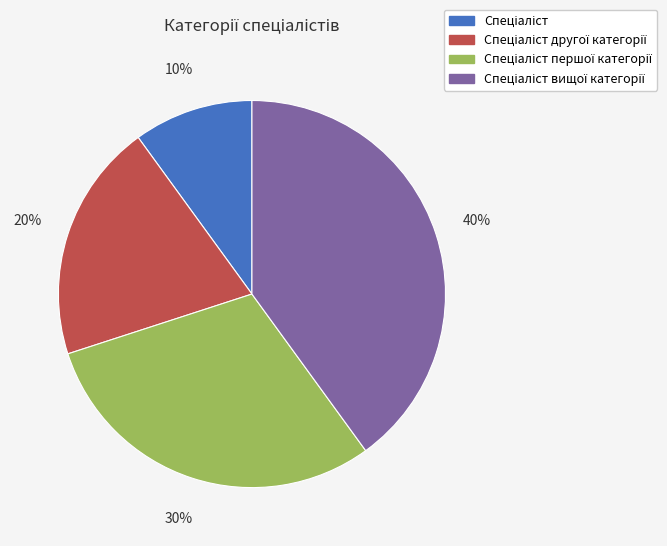

To the nearest percent, what is the average slice percentage?

25%